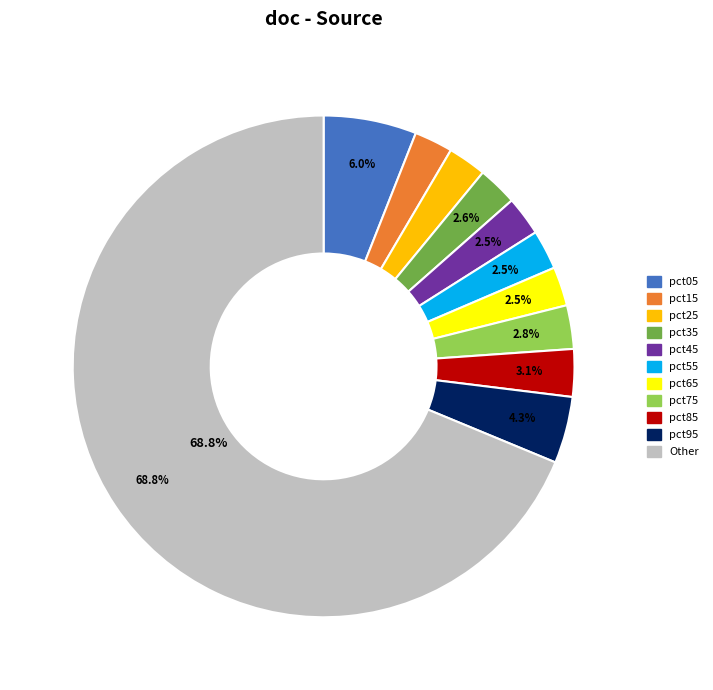

To the nearest percent, what percentage of the pie is pct05?

6%